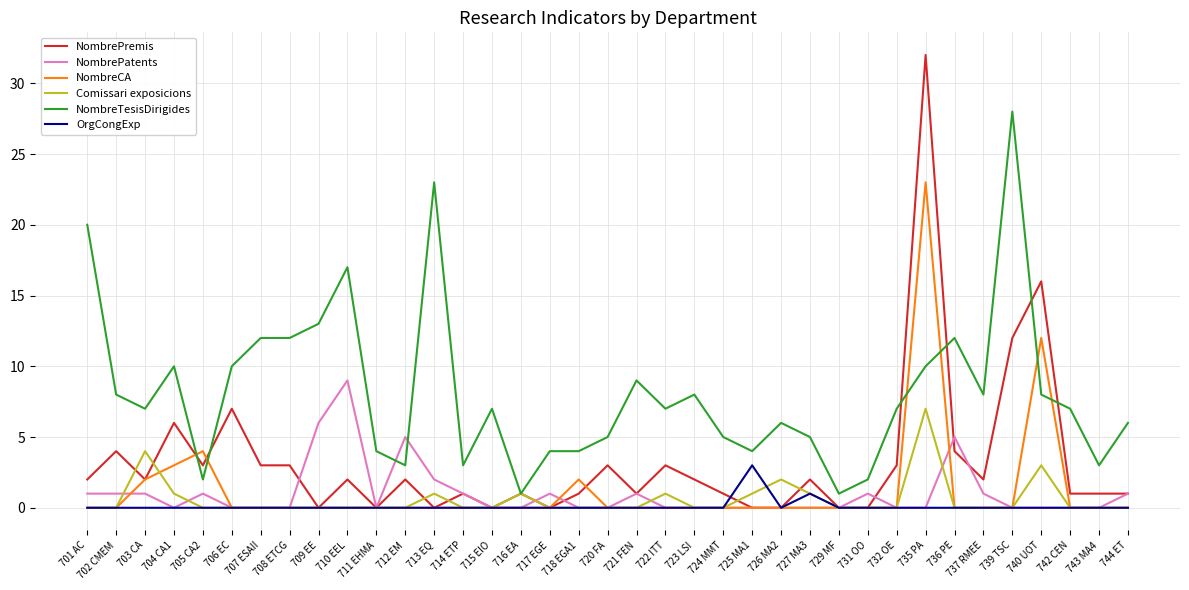

At how many categories does at least one series exceed 30?

1